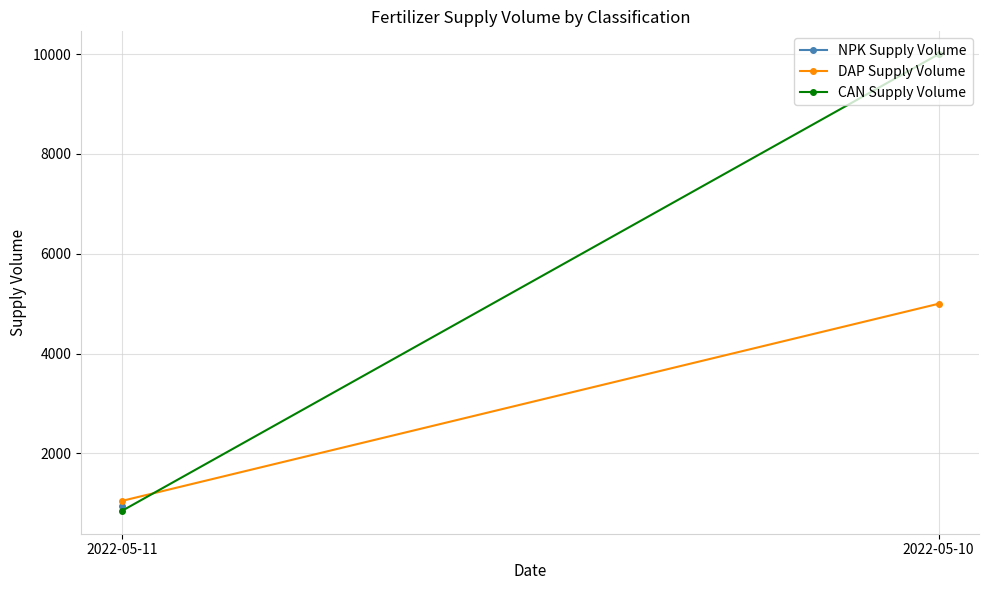

Which has a higher value, 2022-05-10 or 2022-05-11?

2022-05-10